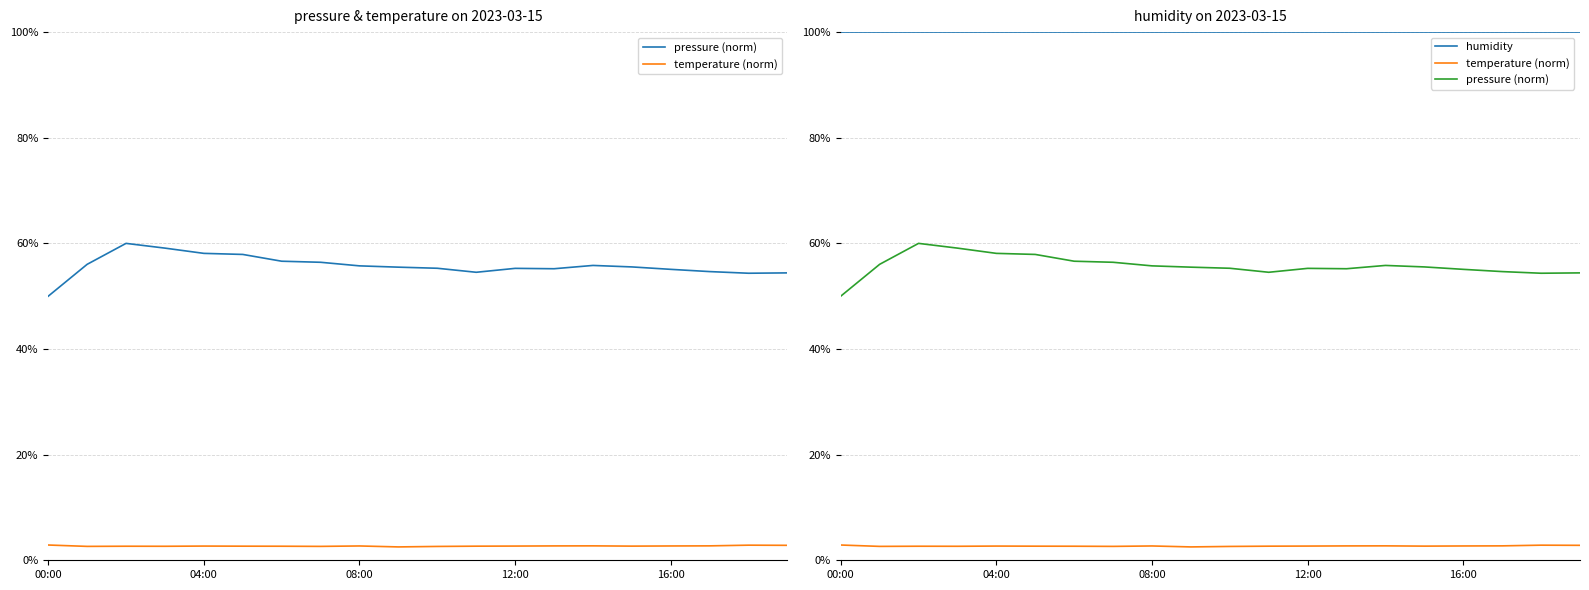

Between 17 and 15, which is larger?

15